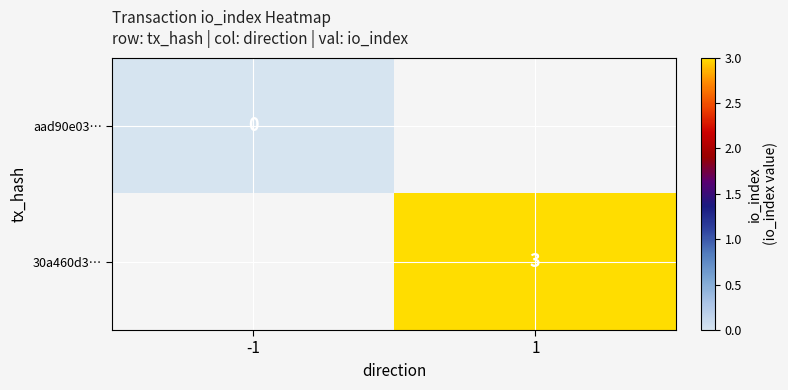

Is the value of aad90e03… at -1 greater than the value of 30a460d3… at 1?

No